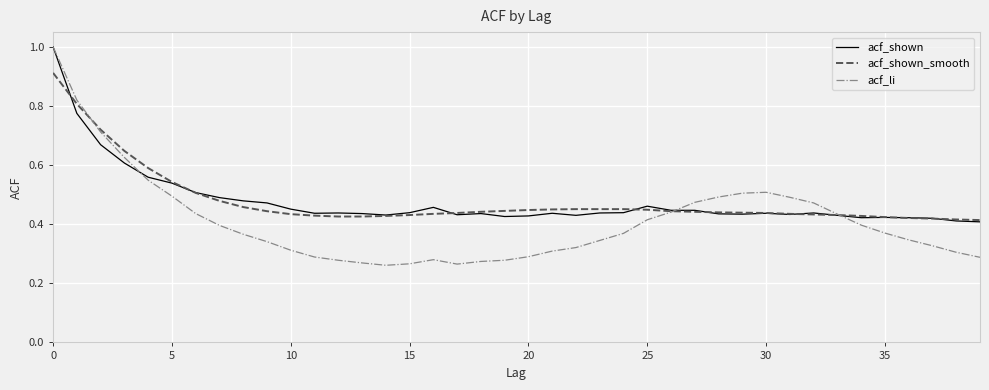

Which series has the widest spread of values?

acf_li